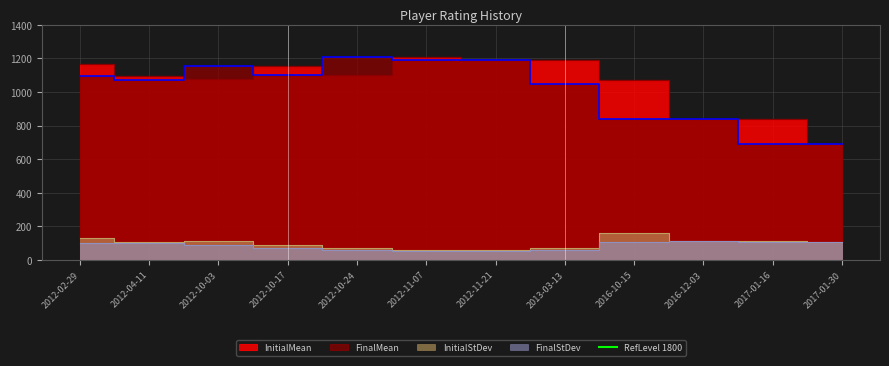

How many distinct data groups are displayed?

4